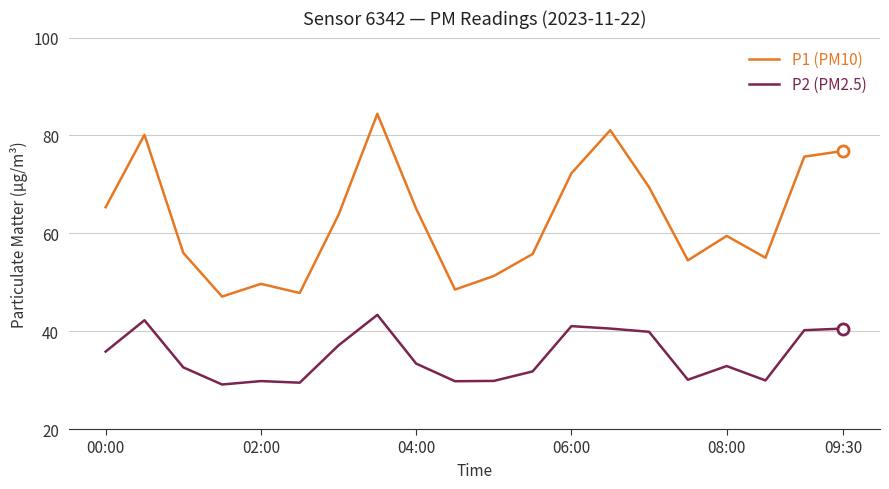

True or false: P2 (PM2.5) and P1 (PM10) cross at least once.

False